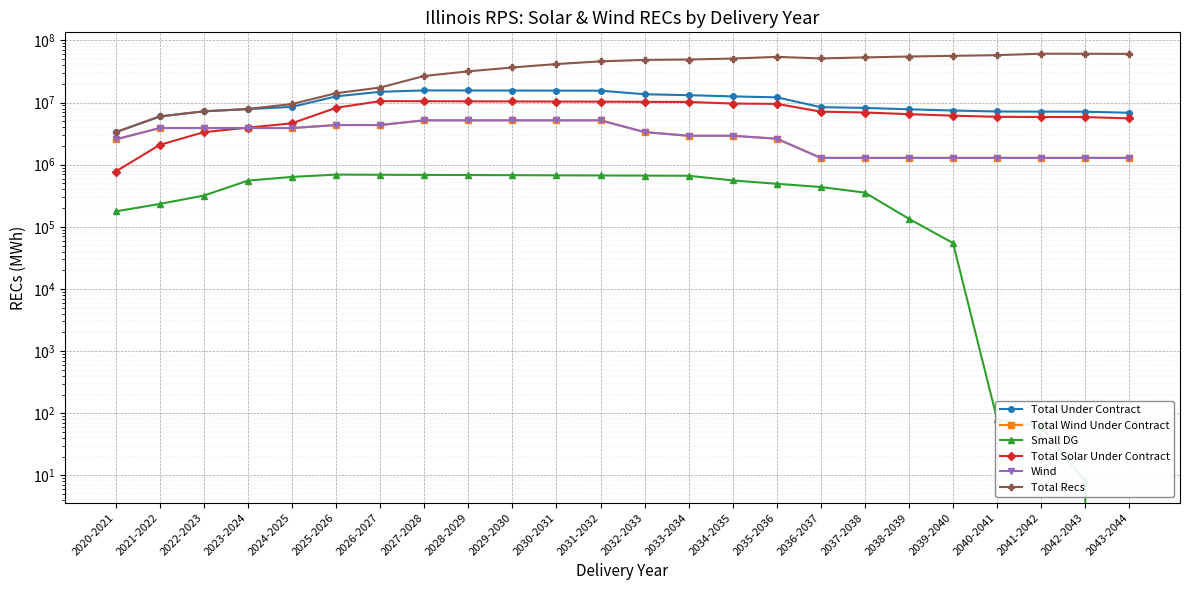

At how many categories does at least one series exceed 52375608?

8